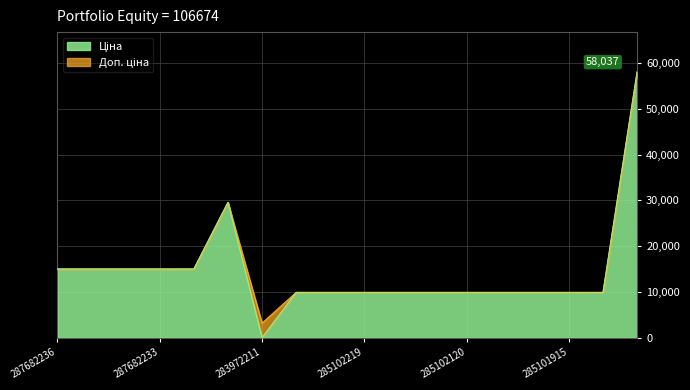

True or false: Ціна and Доп. ціна intersect in this chart.

False